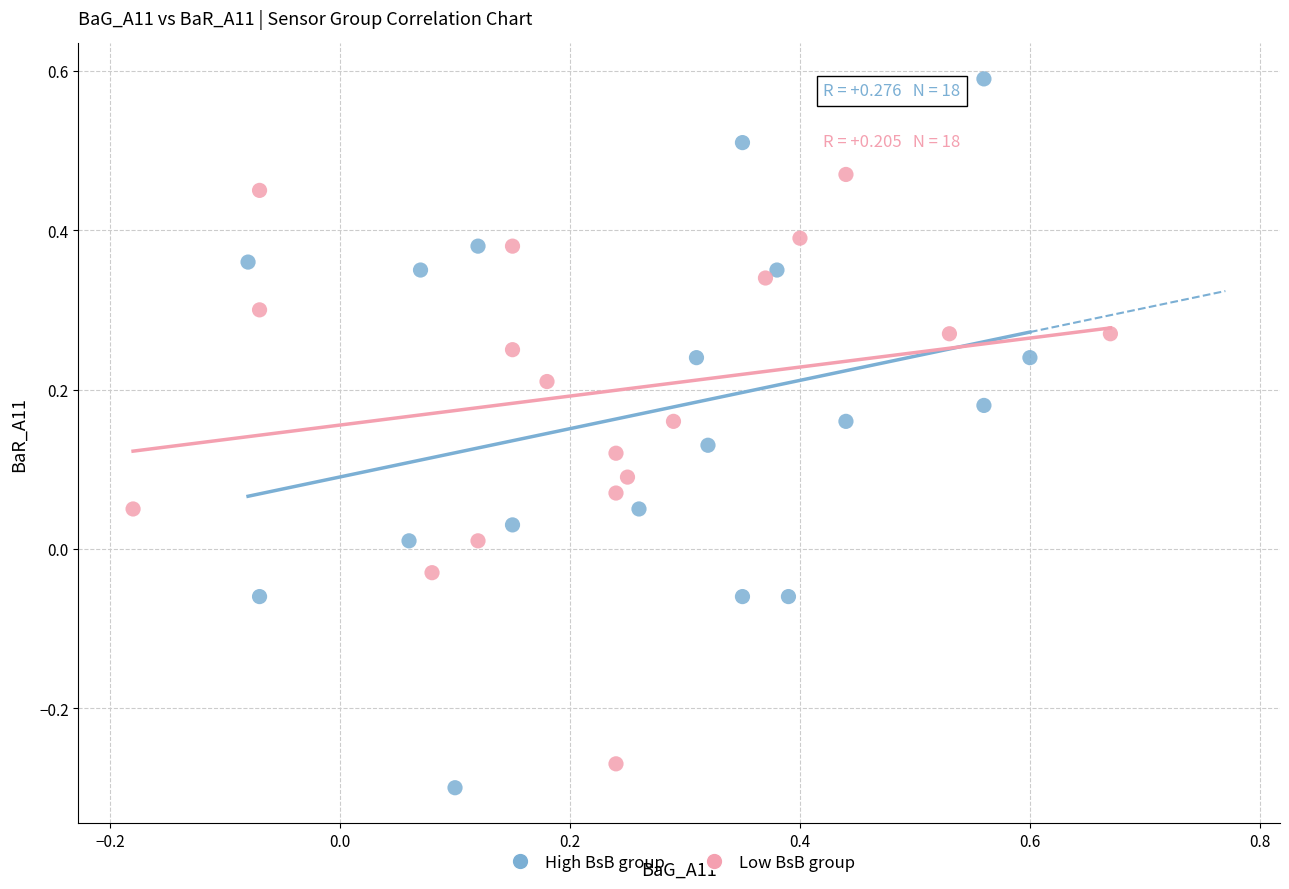

Which series contains the highest Y value?

High BsB group